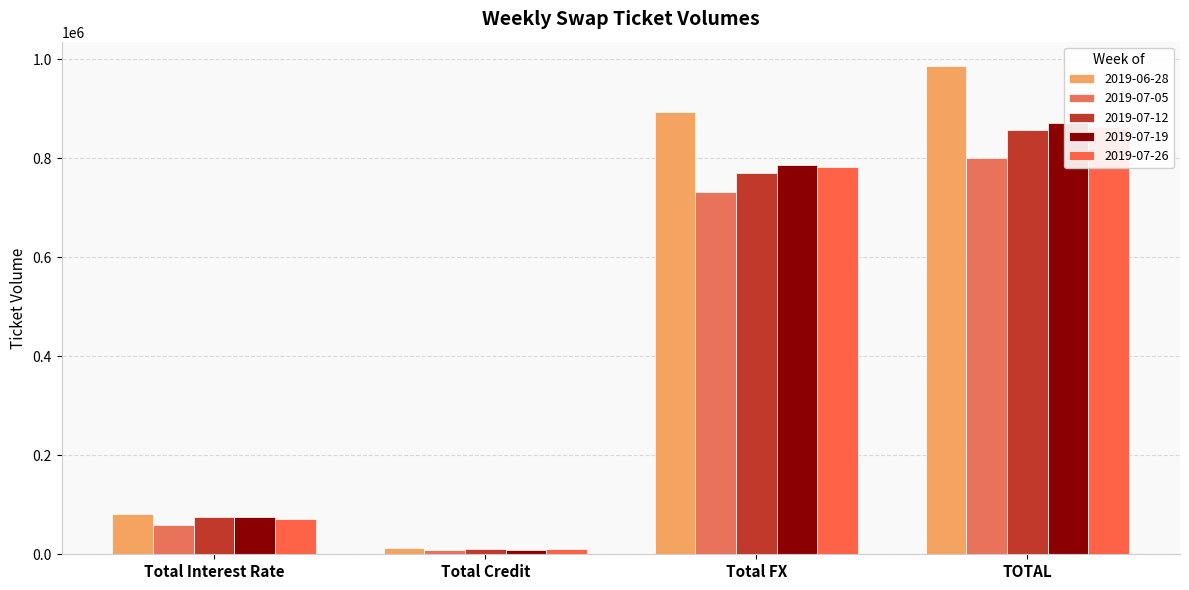

Reading left to right, what are all the values shown in this chart?

2019-06-28: 81152	11725	893826	986703
2019-07-05: 59401	9622	732630	801653
2019-07-12: 74808	10297	771486	856591
2019-07-19: 75302	9239	786178	870720
2019-07-26: 70377	10001	783525	863903